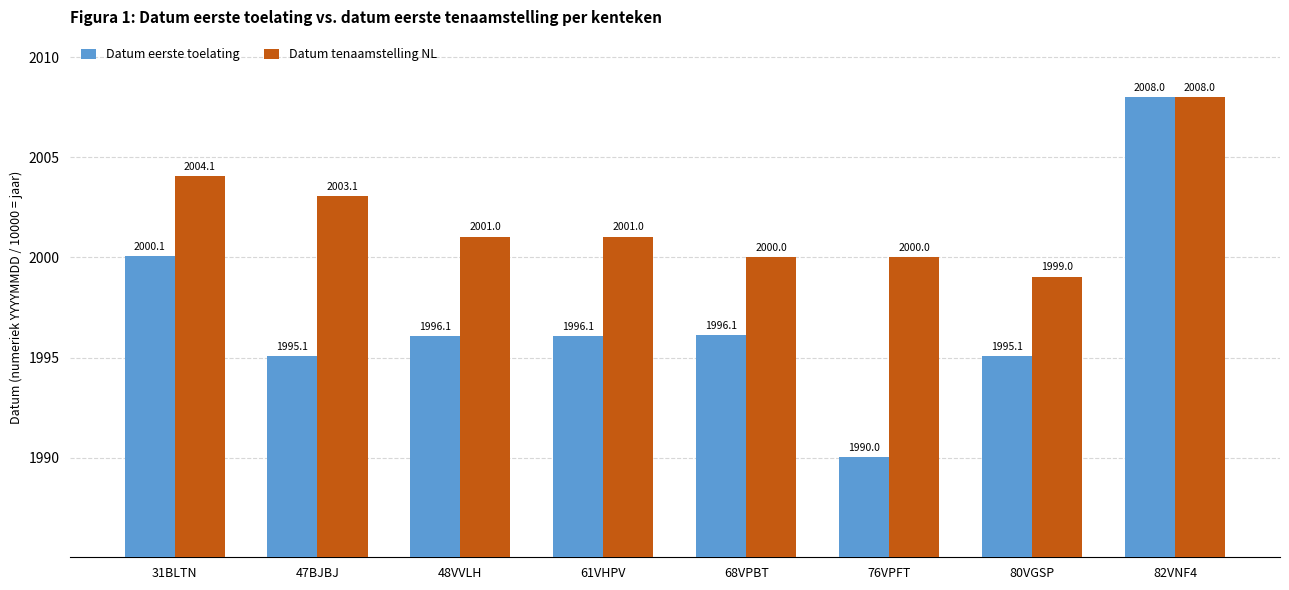

Between 47BJBJ and 61VHPV, which series saw the biggest shift?

Datum tenaamstelling NL